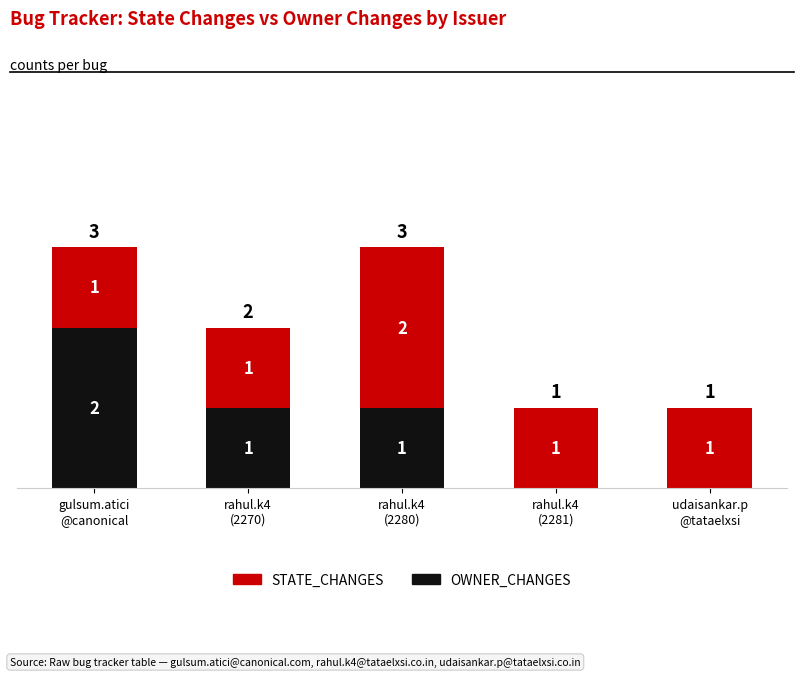

What is the sum of all OWNER_CHANGES values?

4